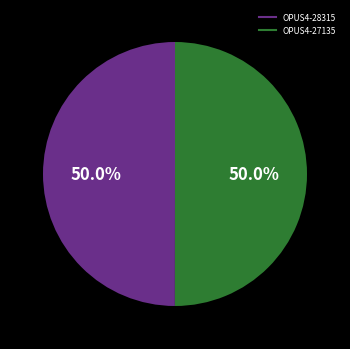

Is the sum of OPUS4-28315 and OPUS4-27135 greater than half?

Yes